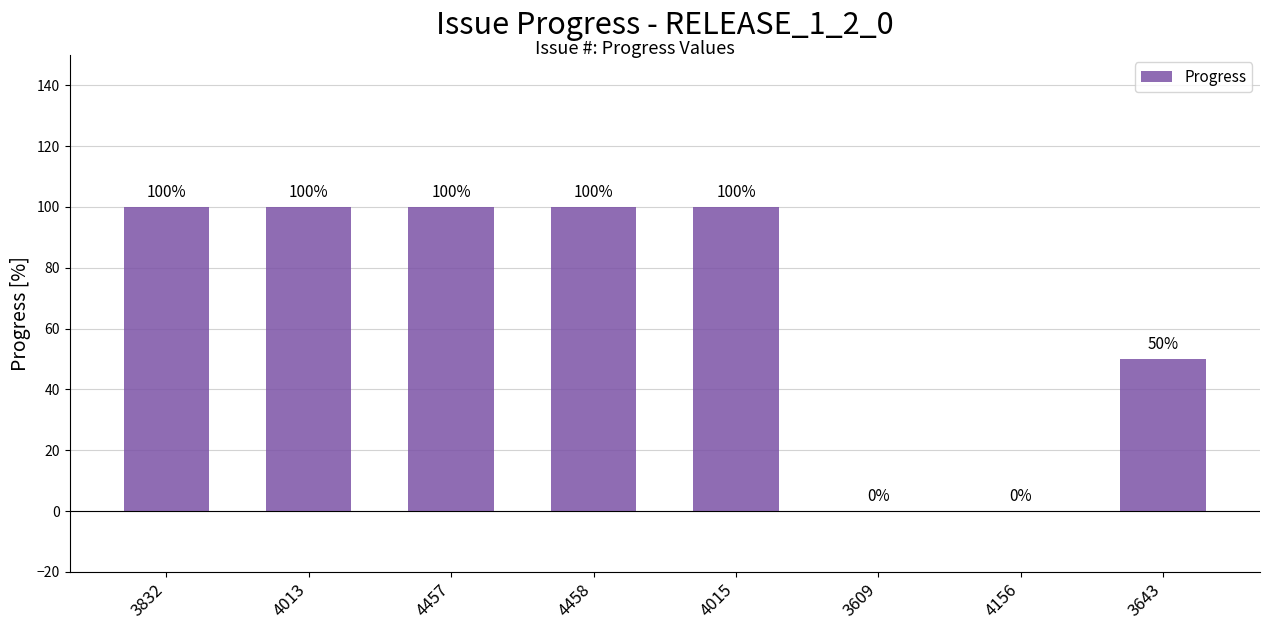

Reading left to right, what are all the values shown in this chart?

3832=100	4013=100	4457=100	4458=100	4015=100	3609=0	4156=0	3643=50